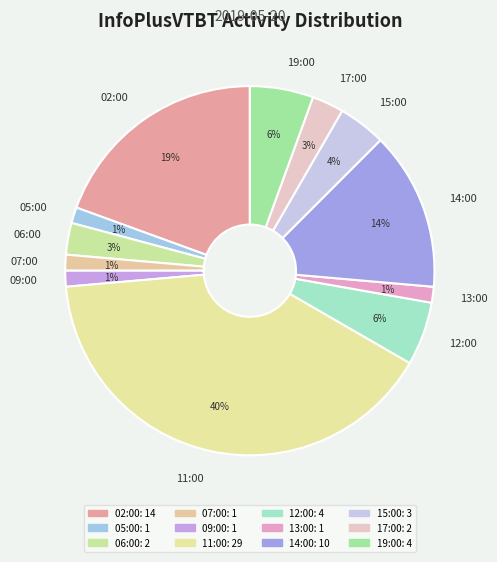

Does any single category account for the majority?

No